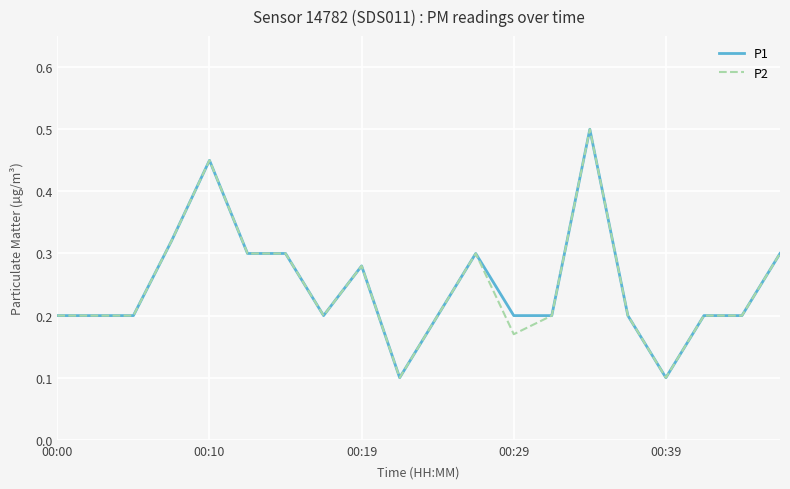

What are all the series names shown in the legend?

P1, P2